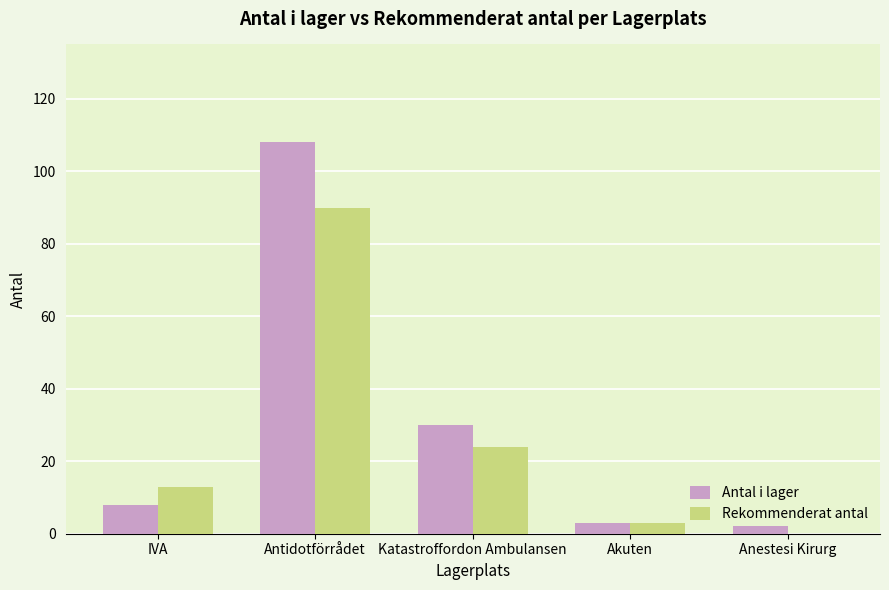

At which category is the sum across all series the highest?

Antidotförrådet